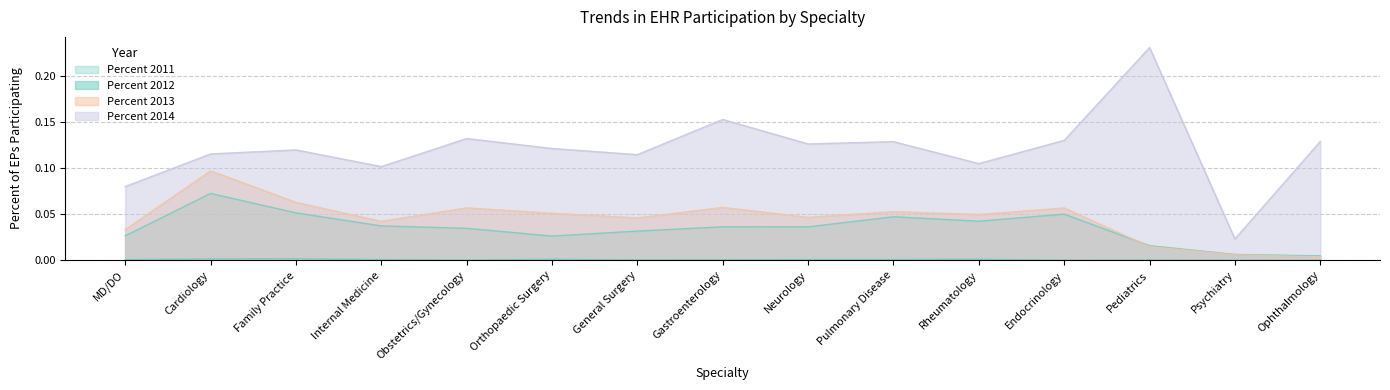

True or false: Percent 2014 and Percent 2013 cross at least once.

False